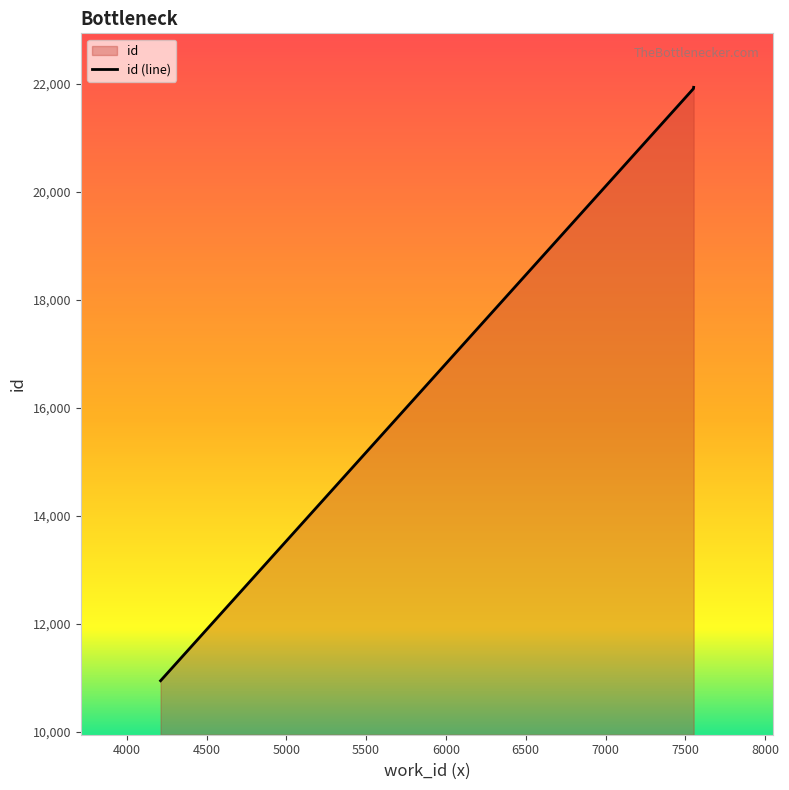

Rank the categories by value from highest to lowest.

7552, 7551, 4212